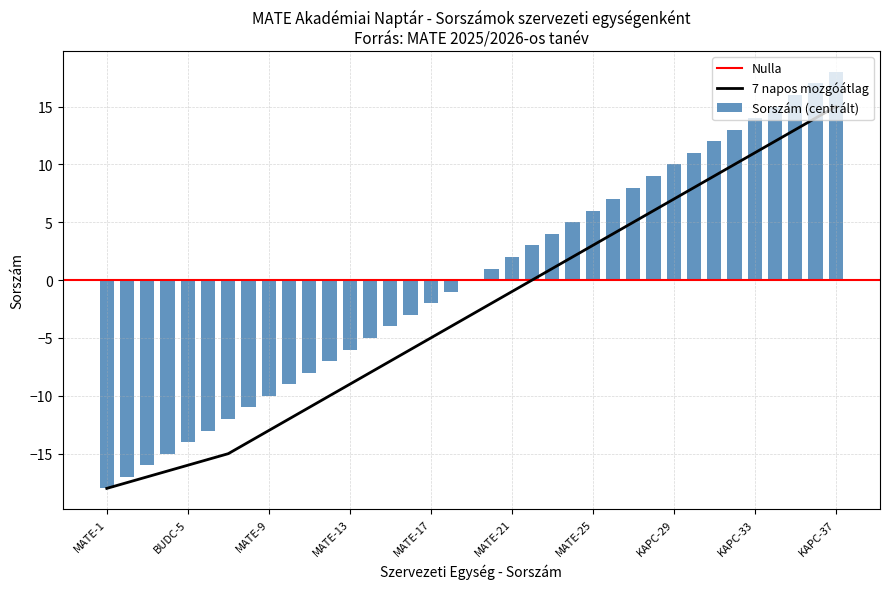

At which category does the chart reach its peak across all series?

KAPC-37